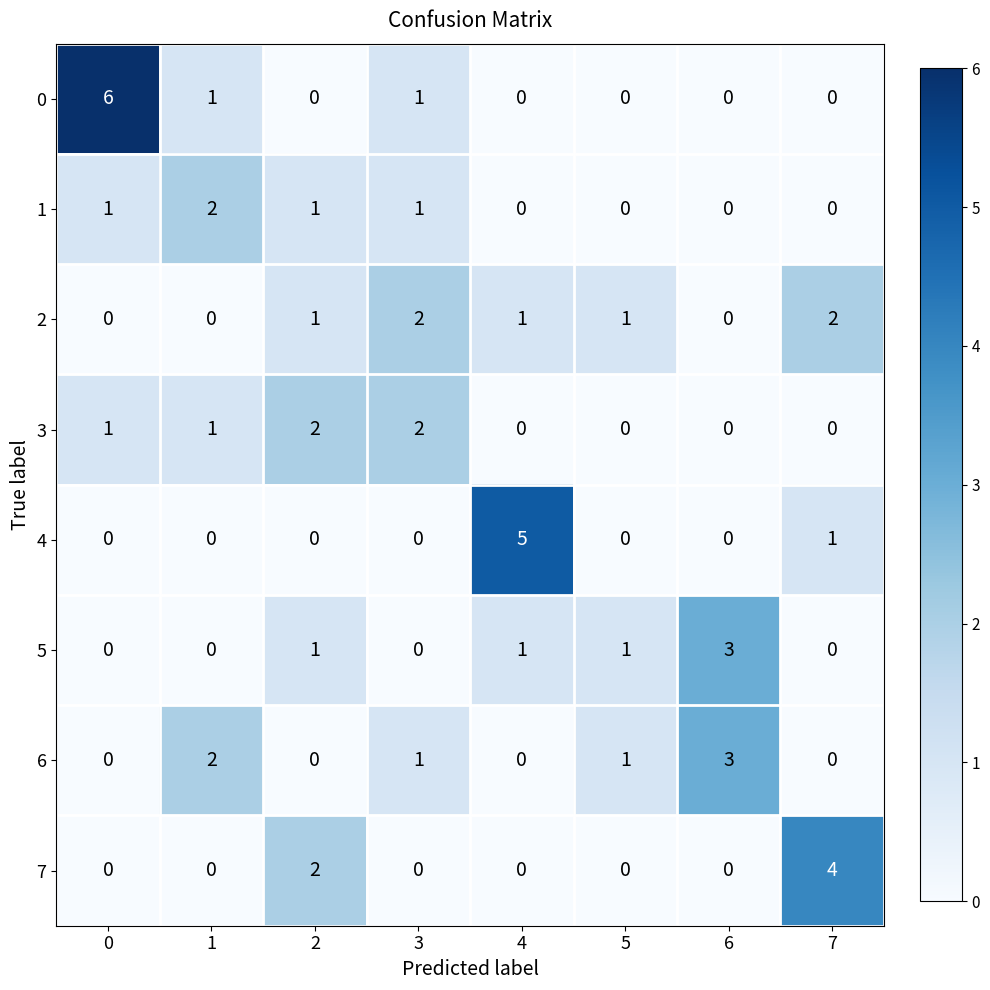

Count the number of categories in the chart.

8